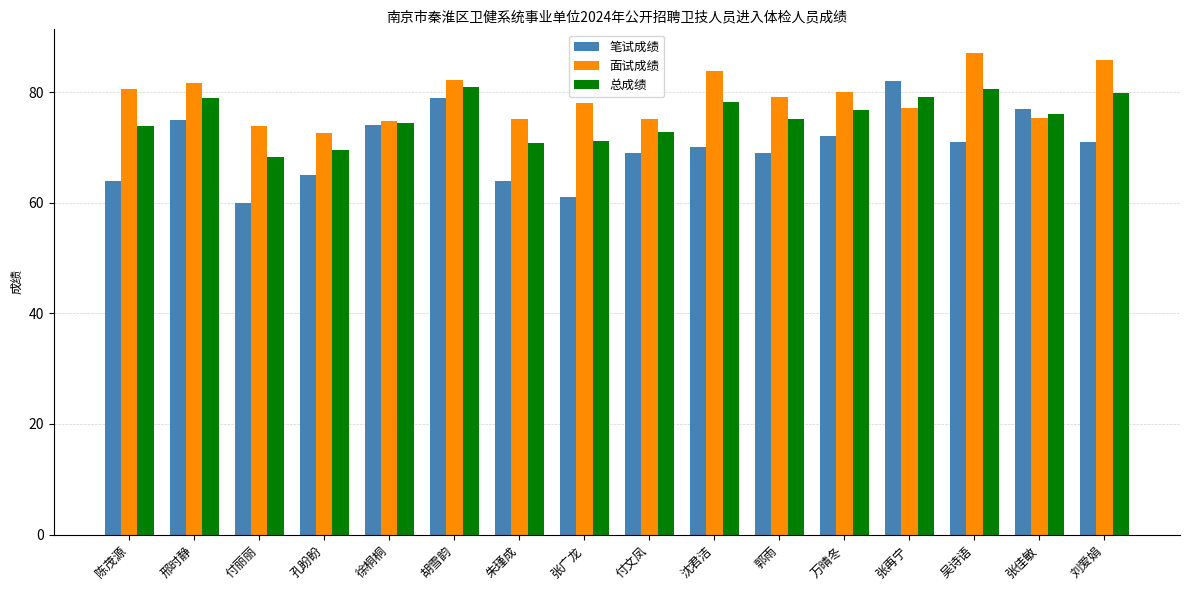

Rank the series by their average value, from highest to lowest.

面试成绩, 总成绩, 笔试成绩